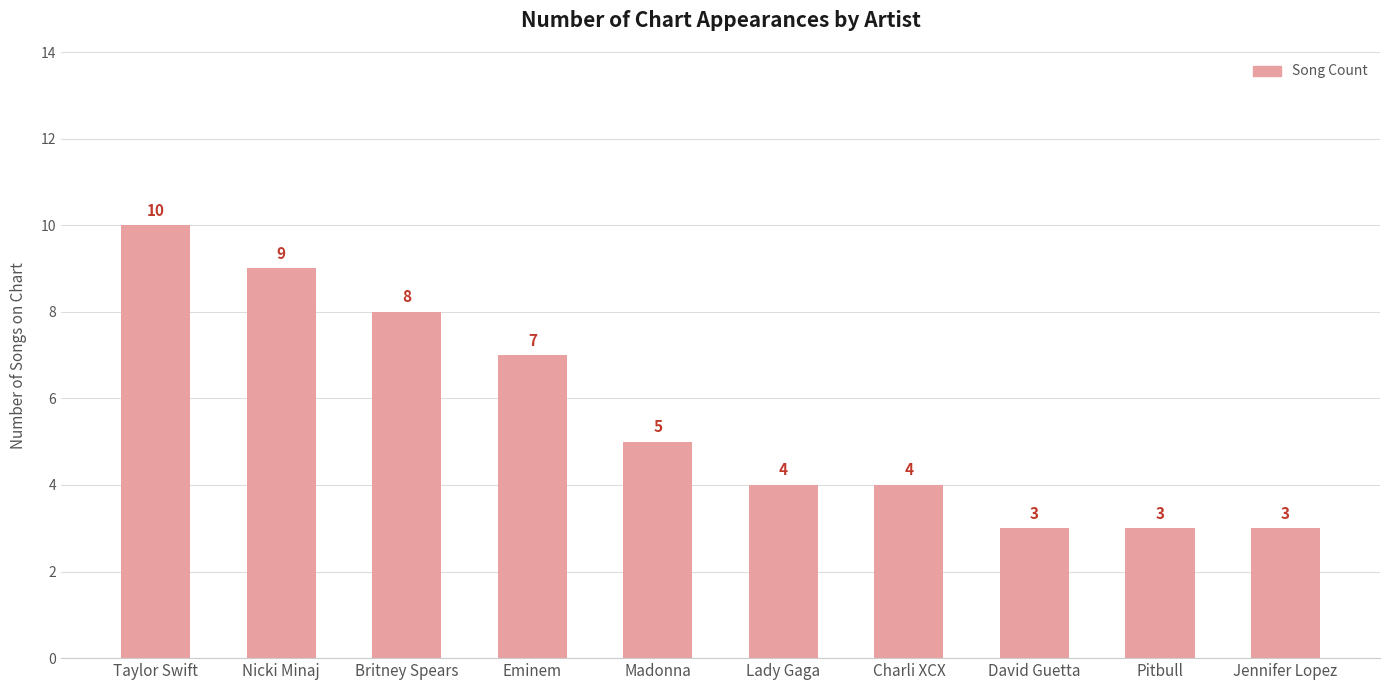

What position from the left is Pitbull?

9